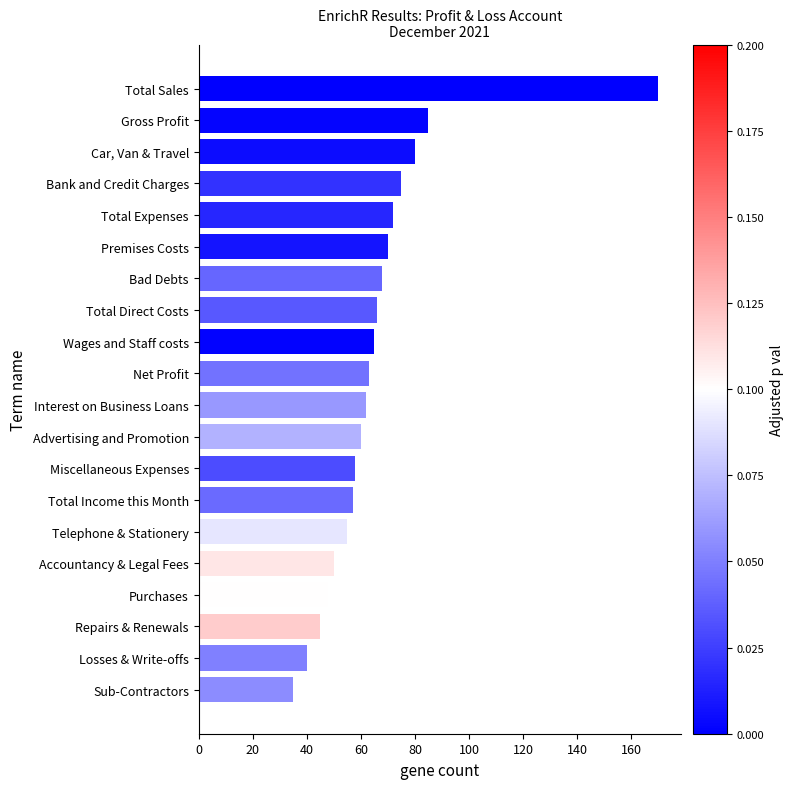

Rank the categories by value from highest to lowest.

Total Sales, Gross Profit, Car, Van & Travel, Bank and Credit Charges, Total Expenses, Premises Costs, Bad Debts, Total Direct Costs, Wages and Staff costs, Net Profit, Interest on Business Loans, Advertising and Promotion, Miscellaneous Expenses, Total Income this Month, Telephone & Stationery, Accountancy & Legal Fees, Purchases, Repairs & Renewals, Losses & Write-offs, Sub-Contractors